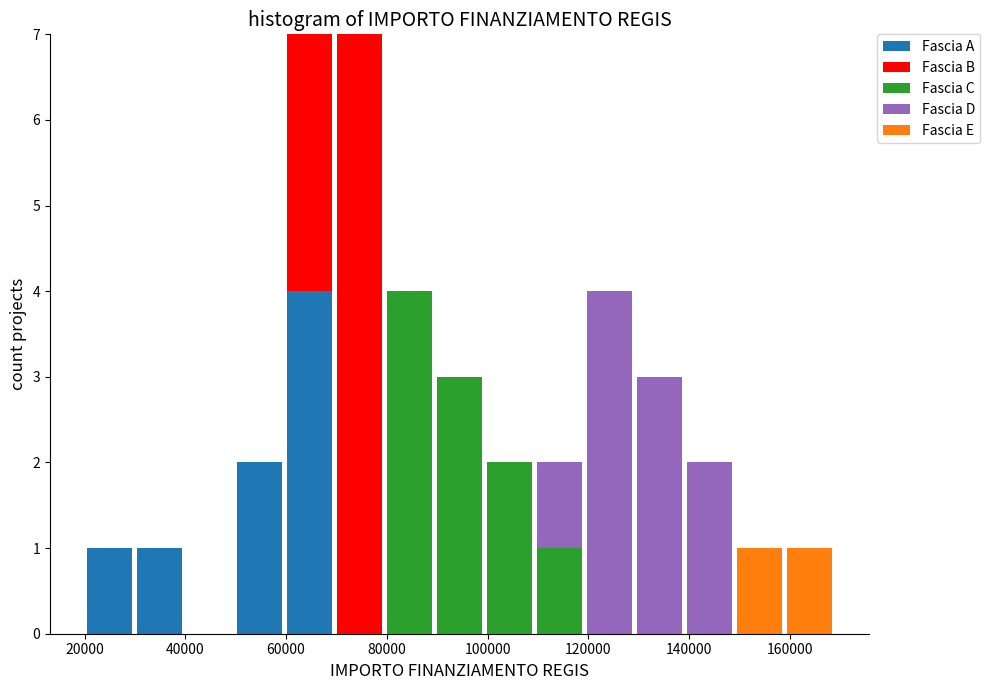

Reading left to right, list every stacked bar in this chart as the range it spans on the x-axis followed by its total height. Neither the bar edges nor the heights are printed on the chart, so give them approximately, as read against the axes.

20000 to 30000: 1
30000 to 40000: 1
40000 to 50000: 0
50000 to 60000: 2
60000 to 70000: 7
70000 to 80000: 7
80000 to 90000: 4
90000 to 100000: 3
100000 to 110000: 2
110000 to 120000: 2
120000 to 130000: 4
130000 to 140000: 3
140000 to 148000: 2
148000 to 158000: 1
158000 to 168000: 1